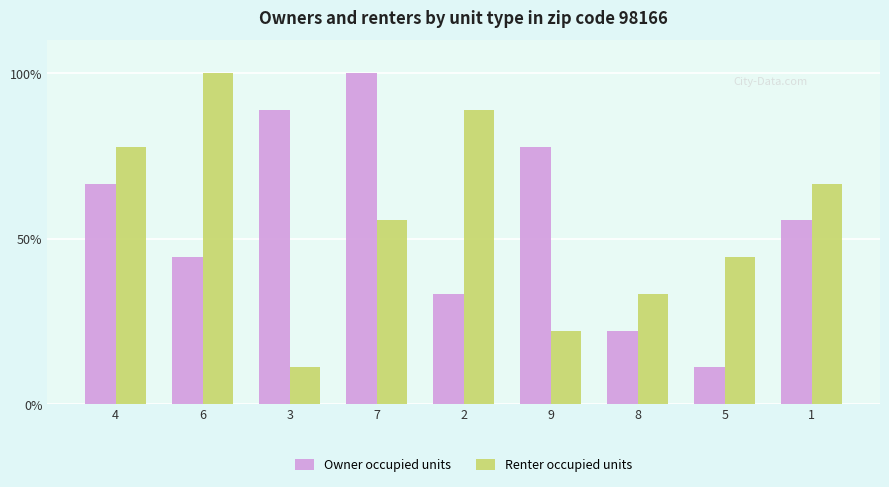

What is the difference between the highest and lowest values at 9?

55.6